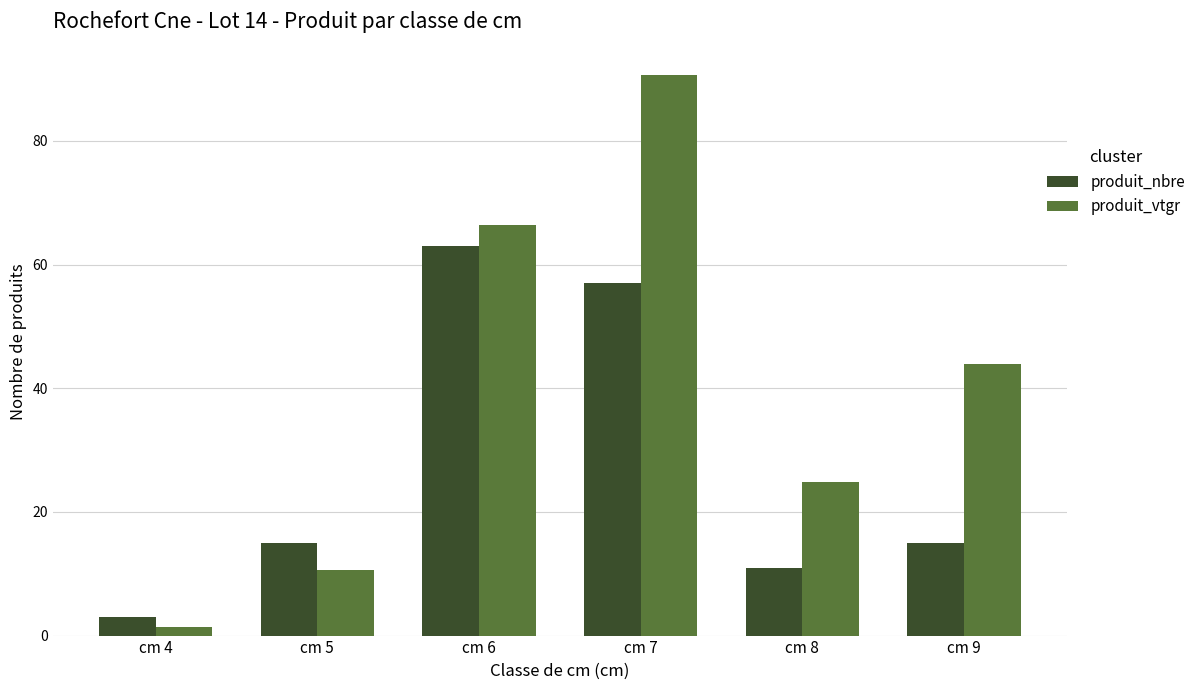

What is the average value of the produit_vtgr series?

39.6